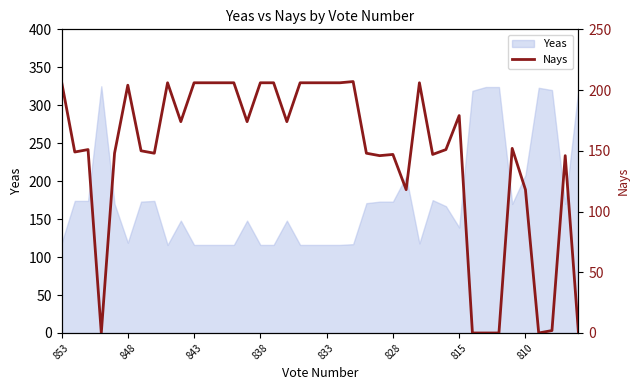

Reading left to right, list all the values displayed in this chart.

207	149	151	0	148	204	150	148	206	174	206	206	206	206	174	206	206	174	206	206	206	206	207	148	146	147	118	206	147	151	179	0	0	0	152	118	0	2	146	0